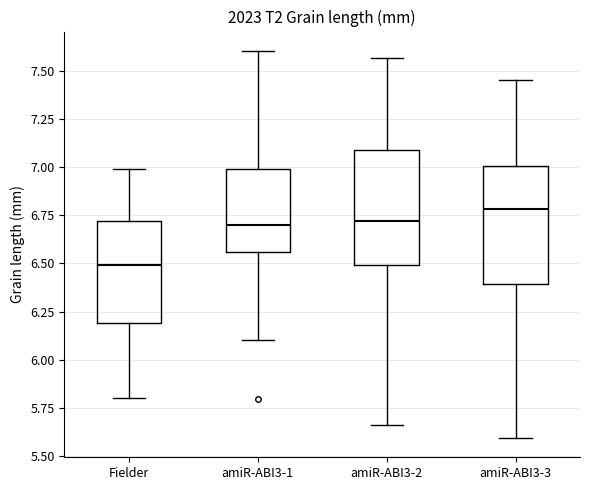

Reading left to right, read every box against the y-axis: the position of its median line, the range the box covers, and the ends of its whiskers. The values are not printed on the chart, so give them approximately, as read against the axis.

Fielder: median 6.50, box 6.20 to 6.70, whiskers 5.80 to 7.00
amiR-ABI3-1: median 6.70, box 6.55 to 7.00, whiskers 6.10 to 7.60
amiR-ABI3-2: median 6.70, box 6.50 to 7.10, whiskers 5.65 to 7.55
amiR-ABI3-3: median 6.80, box 6.40 to 7.00, whiskers 5.60 to 7.45